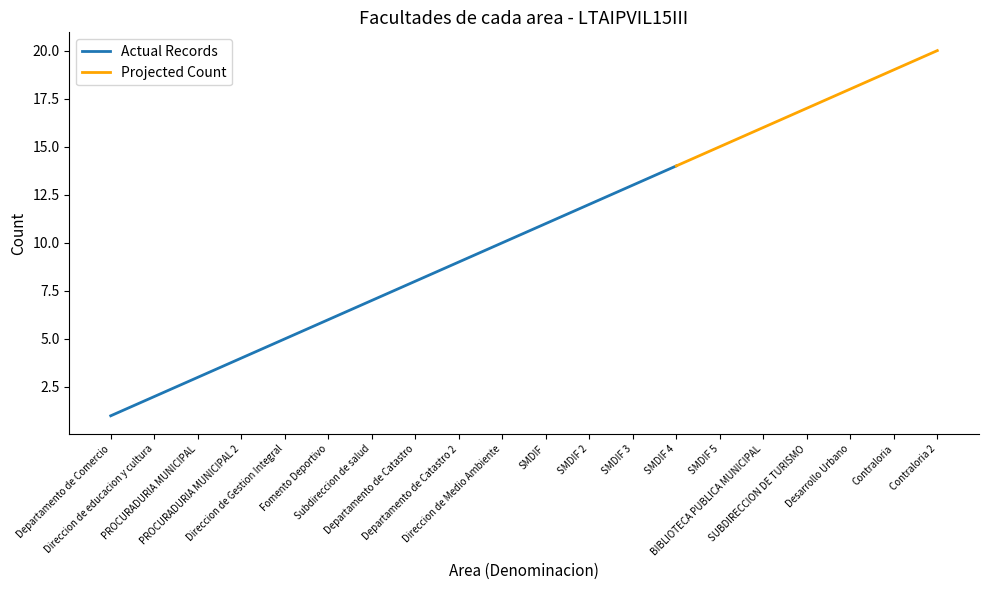

At which label is Cumulative Count closest to 10?

Direccion de Medio Ambiente